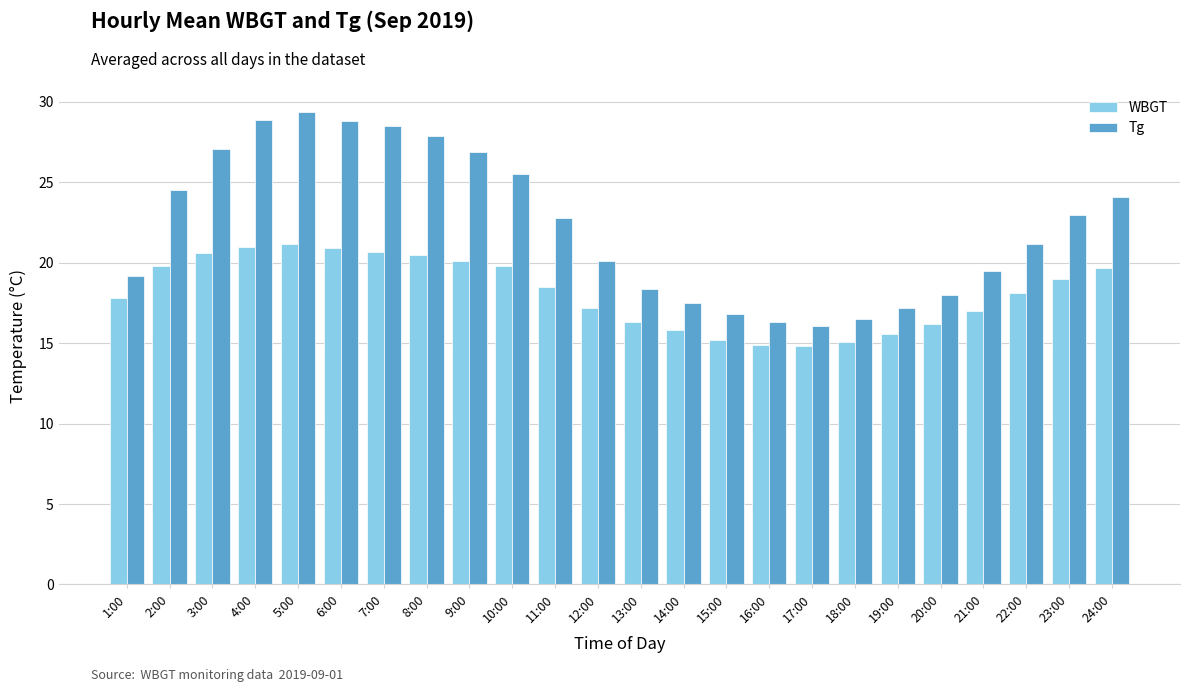

What is the total value across all series at 8:00?

48.4